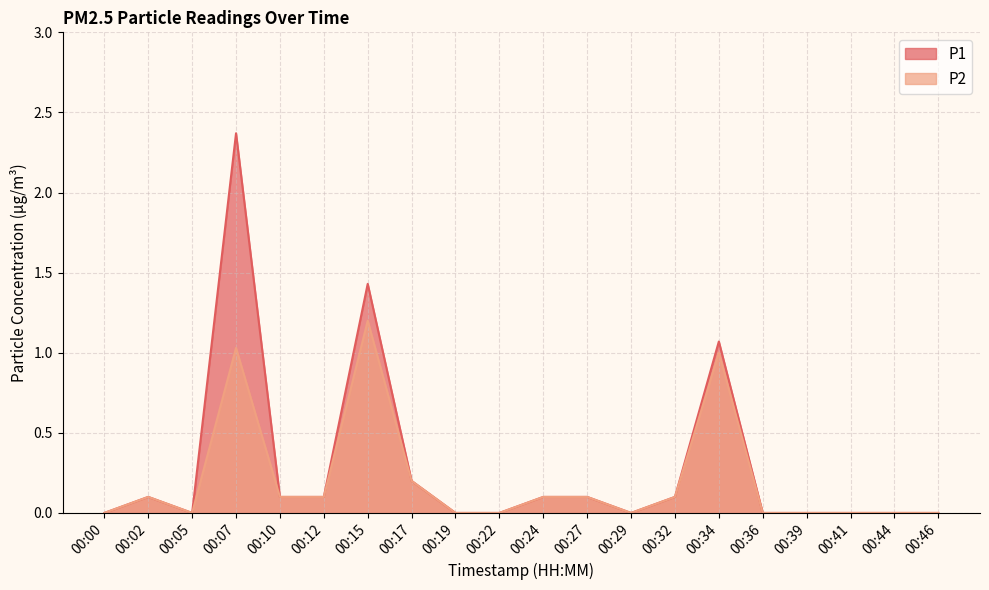

At which label is P2 closest to 0?

00:00